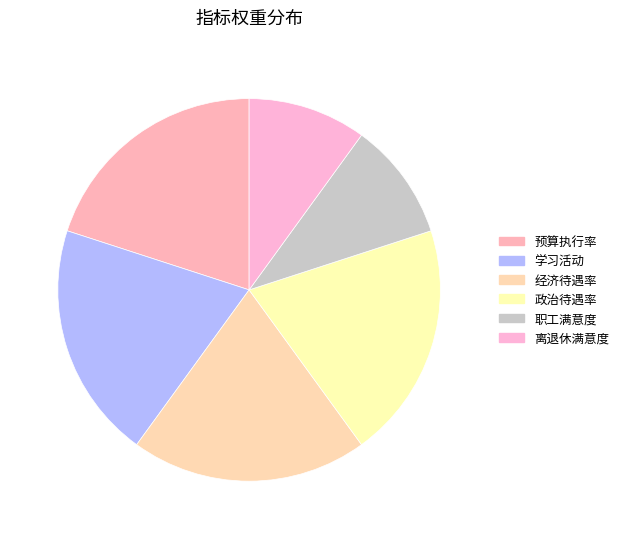

Is there a majority slice in this chart?

No